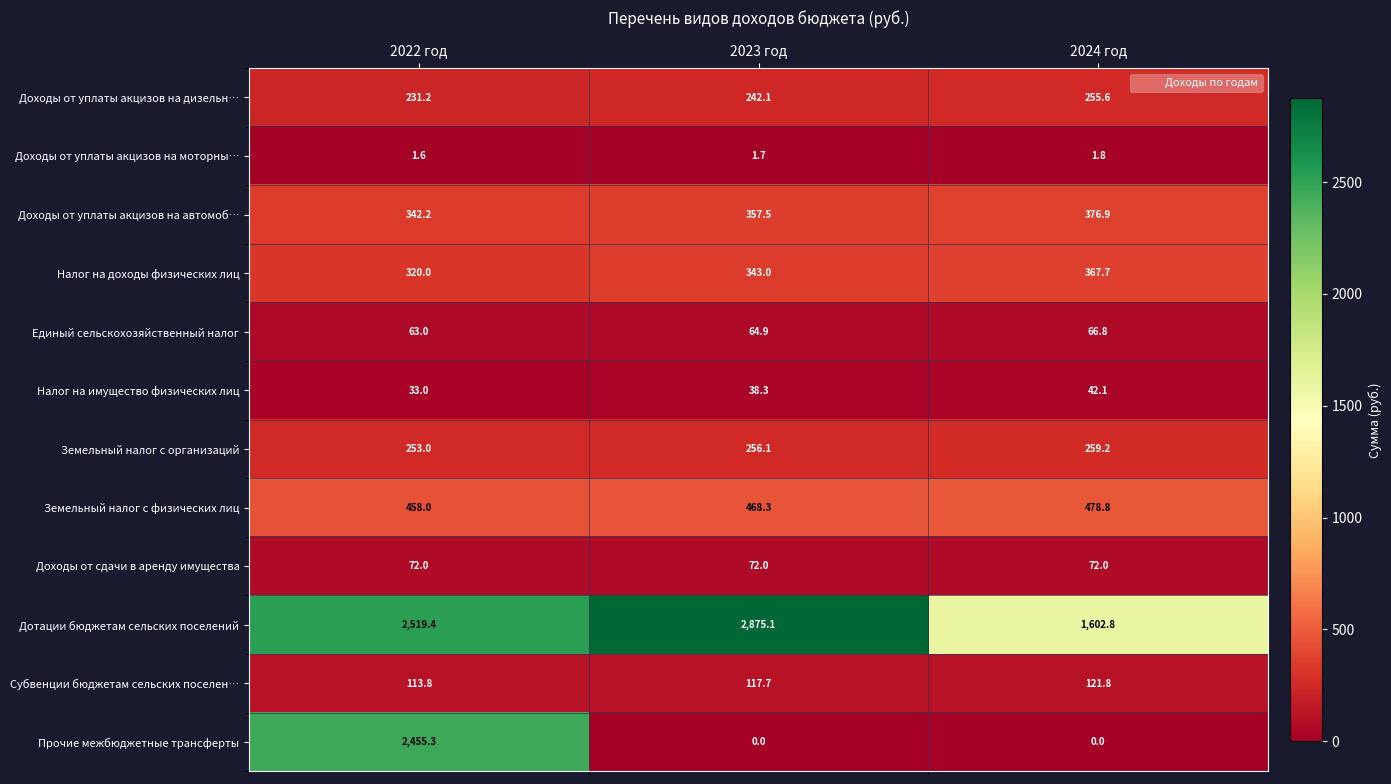

How many categories are shown in the chart?

3